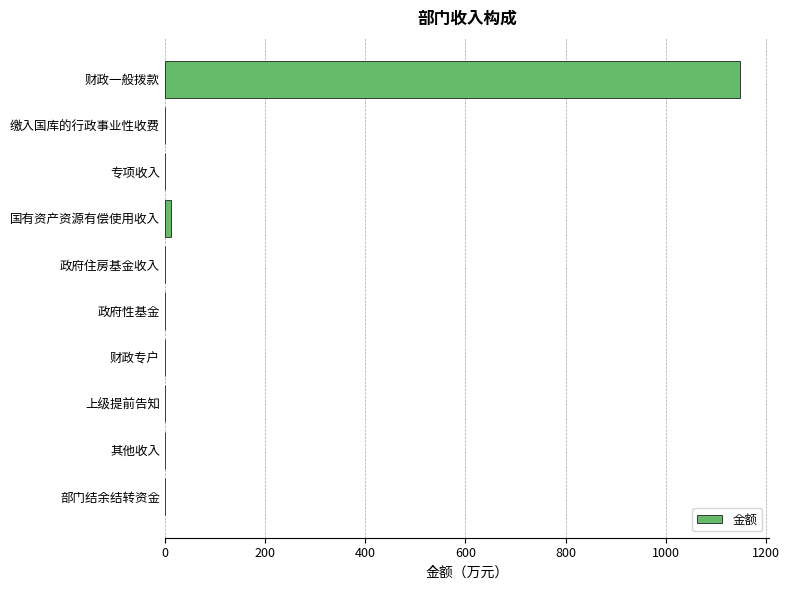

The chart shows a value of 0.0 at 其他收入. True or false?

True